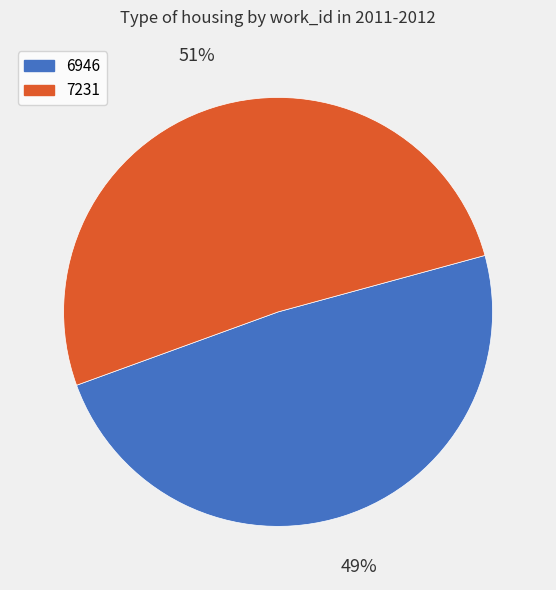

Which has a higher value, 7231 or 6946?

7231